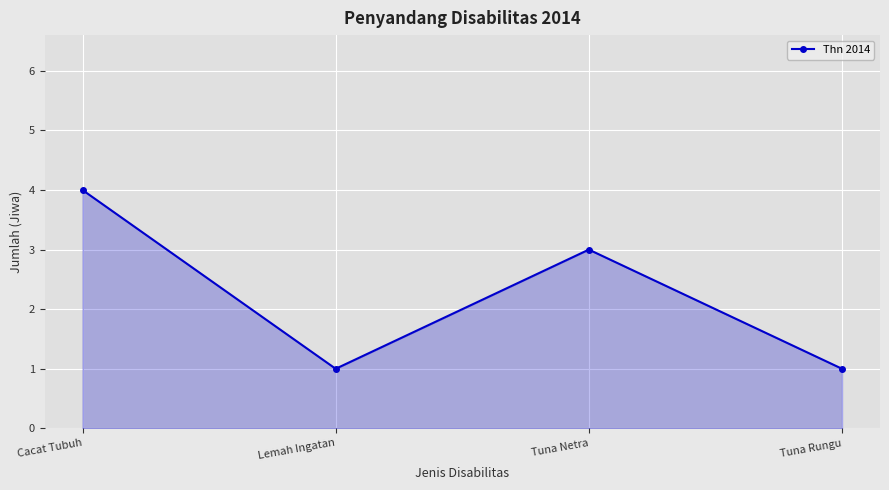

The value at Lemah Ingatan is 1. True or false?

True